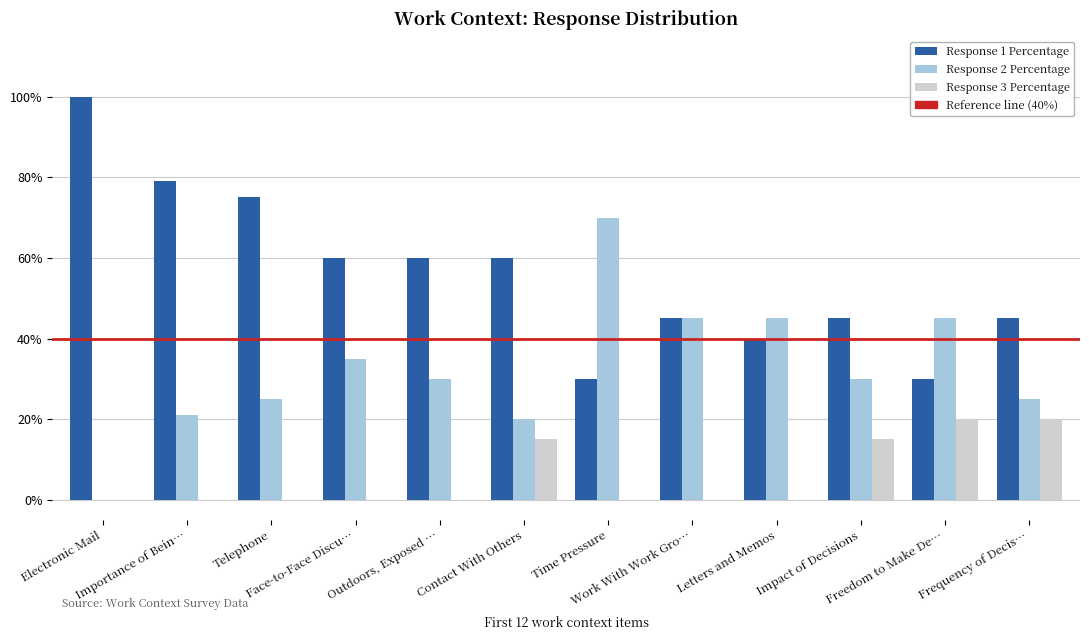

Which series has the largest total across all categories?

Response 1 Percentage